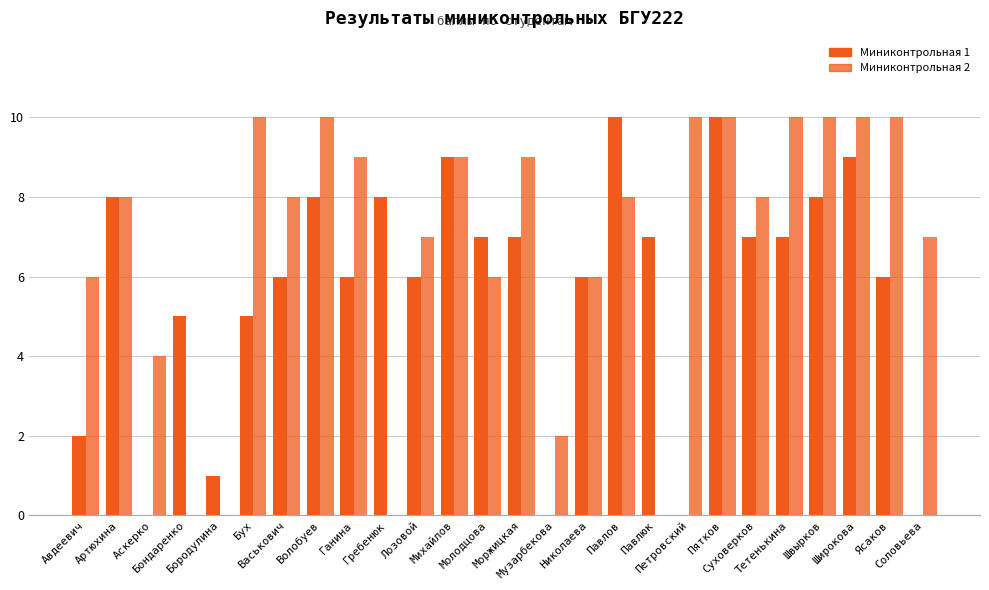

Are the bars grouped side by side (vs. stacked)?

Yes